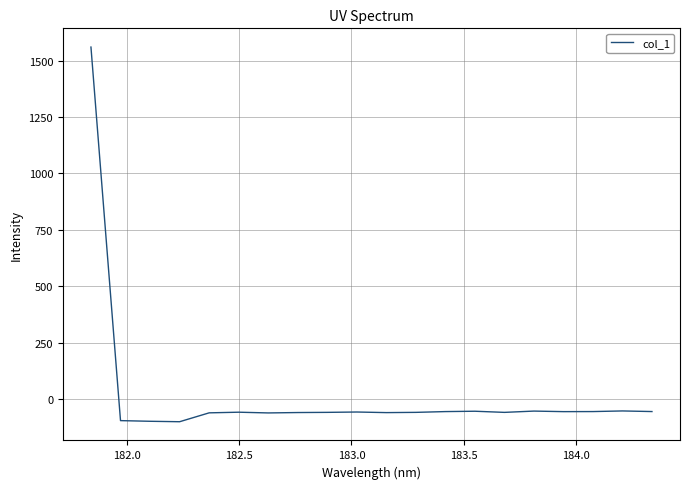

What is the minimum value shown in the chart?

-99.8